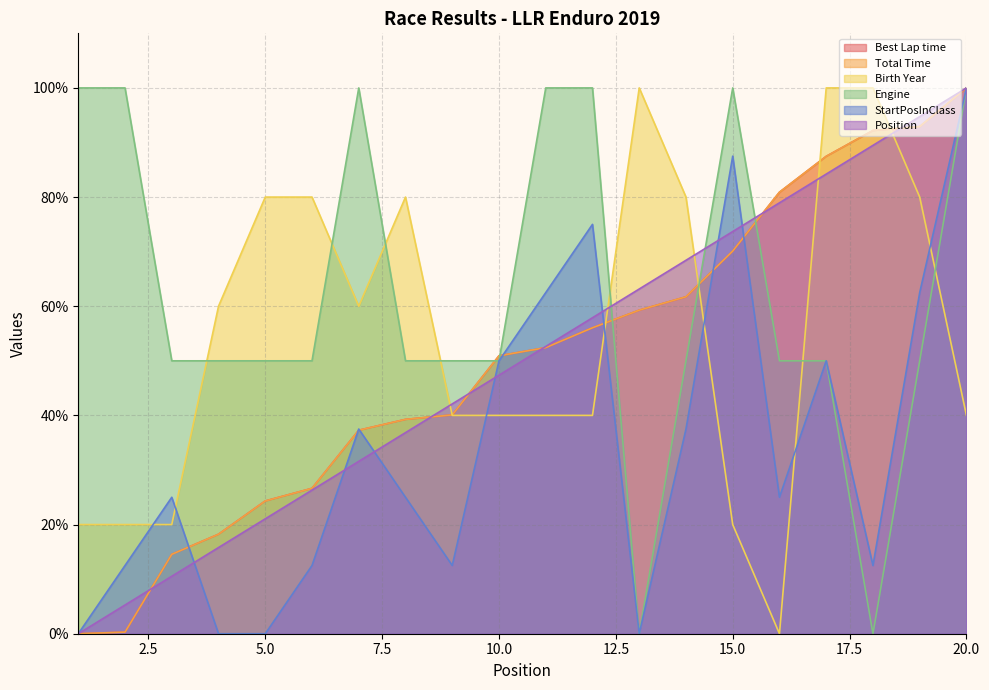

At which label is Position closest to 50?

11